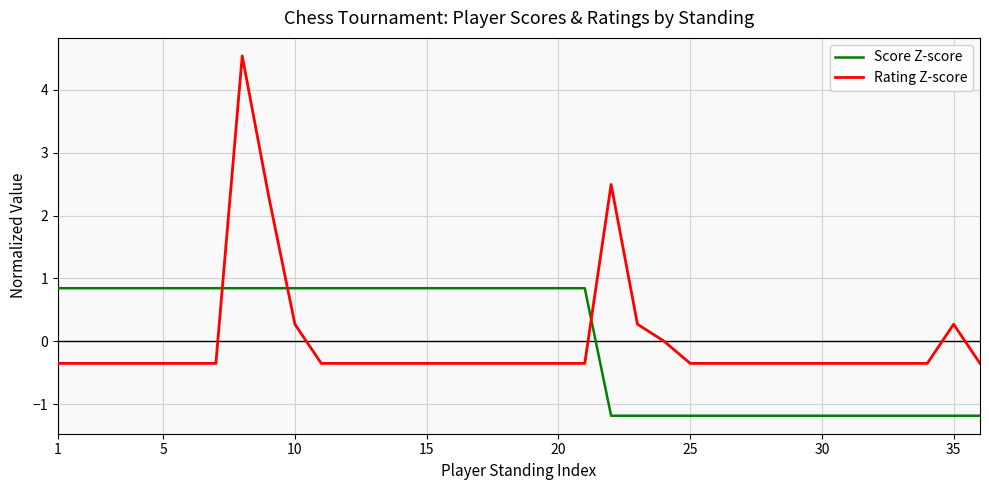

Which series has the widest spread of values?

Rating Z-score